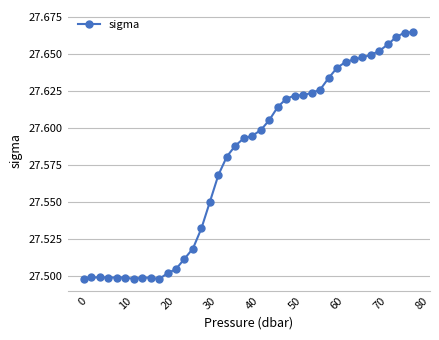

True or false: there are more than 1 points higher than both neighbors.

True